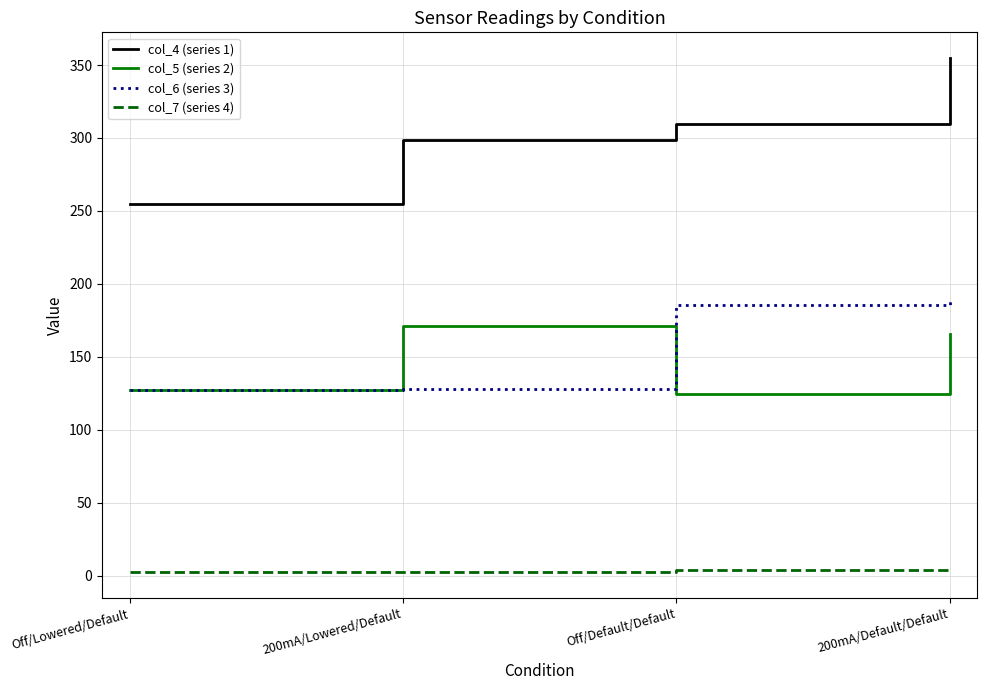

How many distinct data groups are displayed?

4